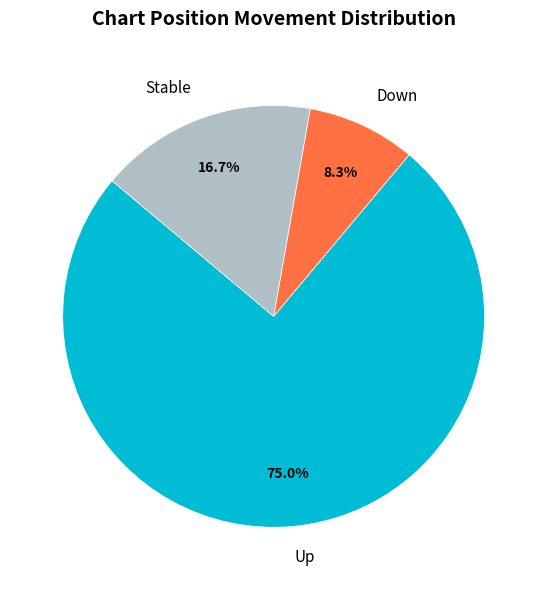

Which slice represents more than half of the pie?

Up